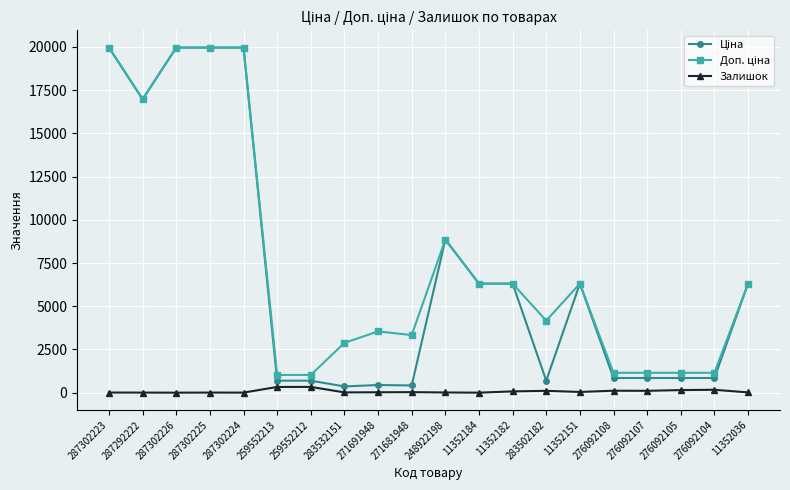

What is the label of the 19th point from the right?

287292222